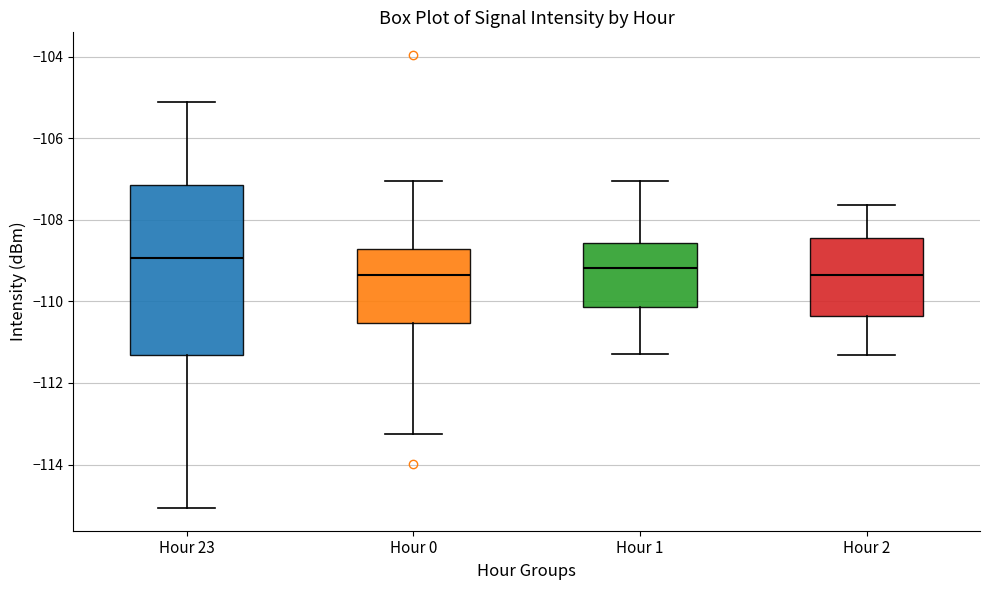

Reading left to right, read every box against the y-axis: the position of its median line, the range the box covers, and the ends of its whiskers. The values are not printed on the chart, so give them approximately, as read against the axis.

Hour 23: median -109.0, box -111.4 to -107.2, whiskers -115.0 to -105.2
Hour 0: median -109.4, box -110.6 to -108.8, whiskers -113.2 to -107.0
Hour 1: median -109.2, box -110.2 to -108.6, whiskers -111.2 to -107.0
Hour 2: median -109.4, box -110.4 to -108.4, whiskers -111.4 to -107.6